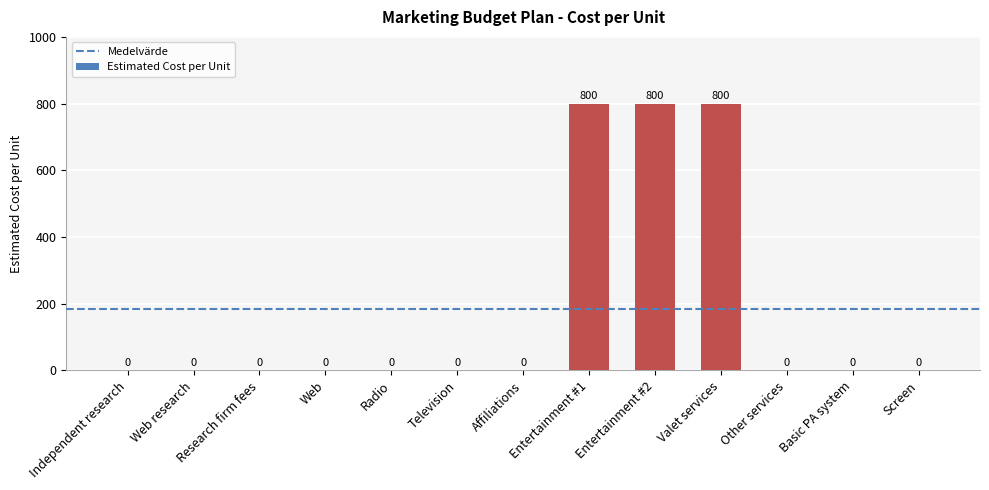

Which has a higher value, Entertainment #2 or Screen?

Entertainment #2